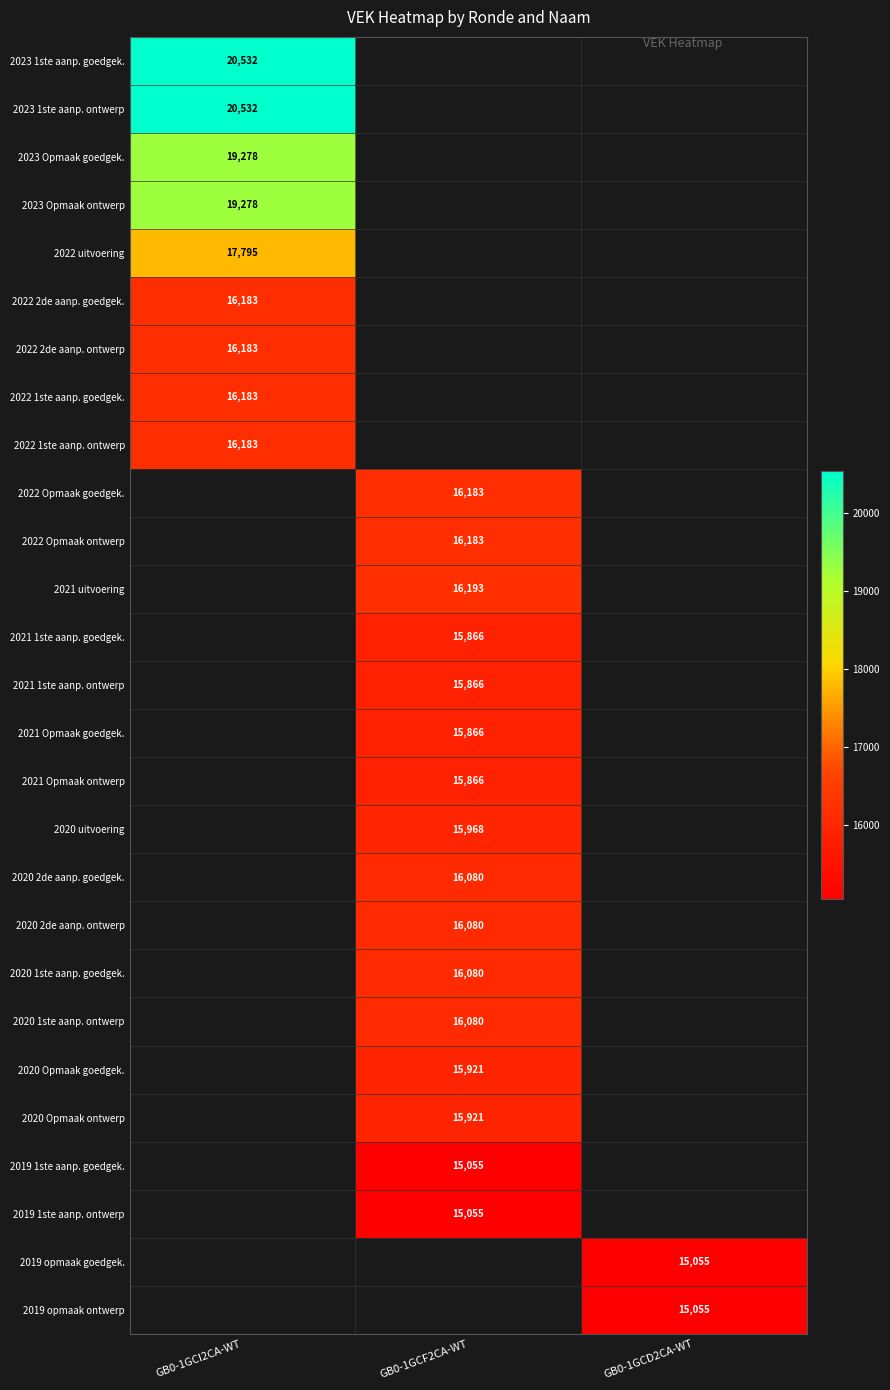

The value of 2020 1ste aanp. goedgek. at GB0-1GCF2CA-WT is 16080. True or false?

True